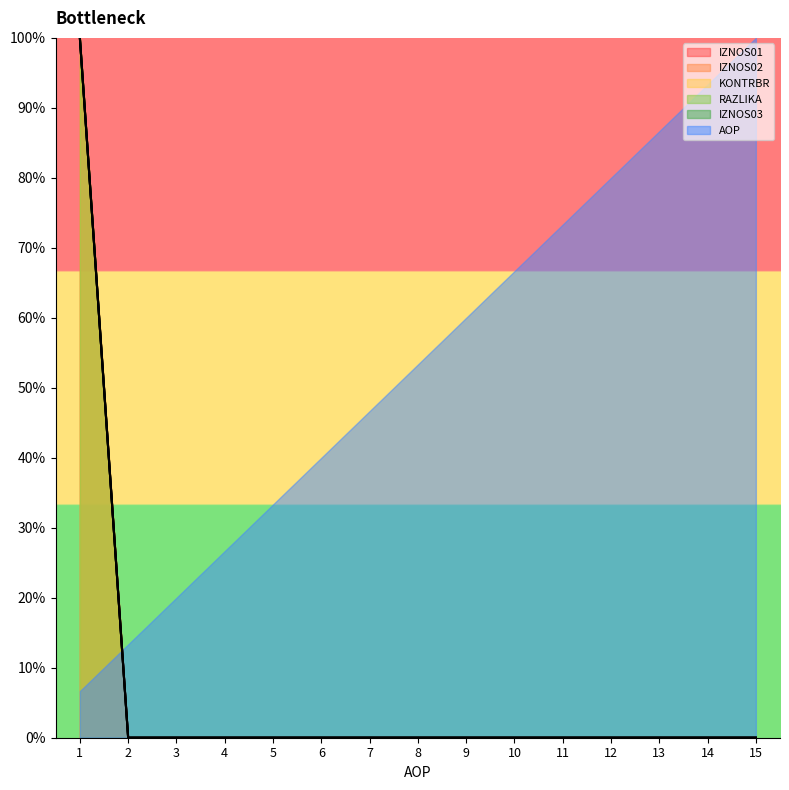

Which category has the highest value across all series?

1